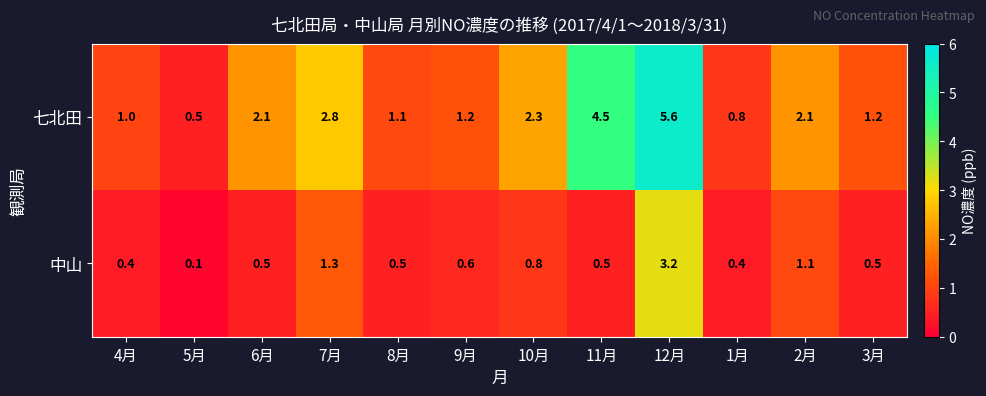

At which category is the sum across all series the highest?

12月